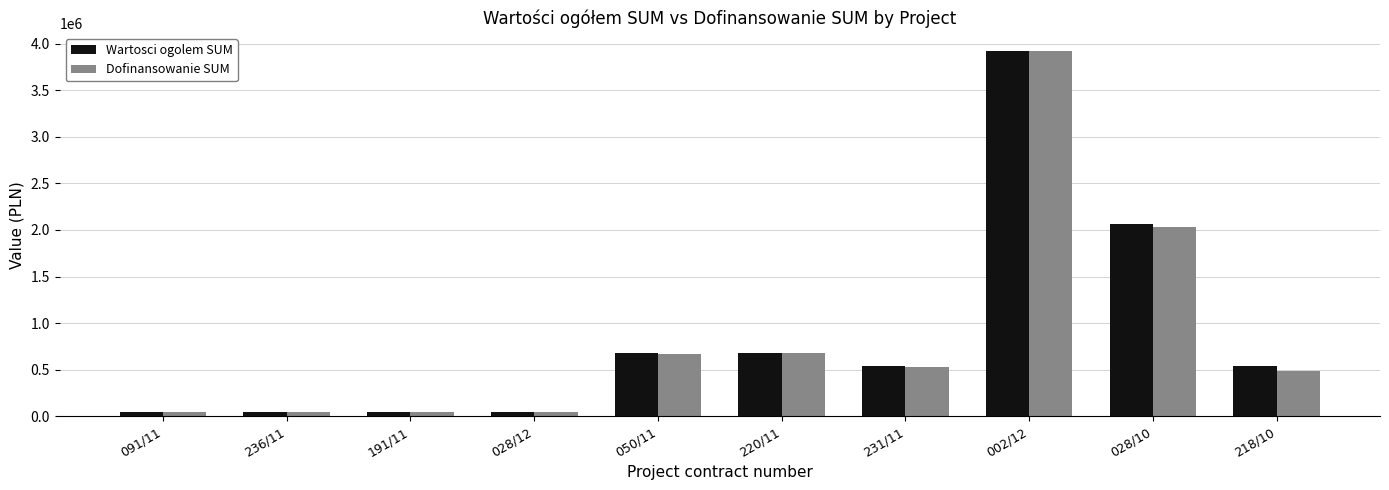

Where is Wartosci ogolem SUM nearest to the value 1981003?

028/10